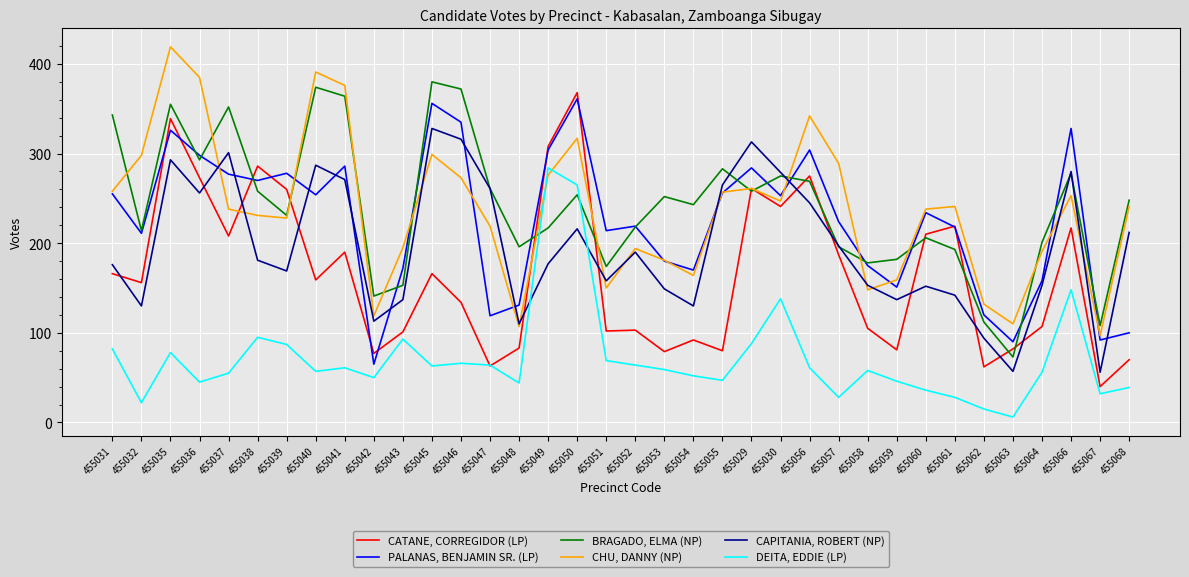

How many lines are shown in the chart?

6